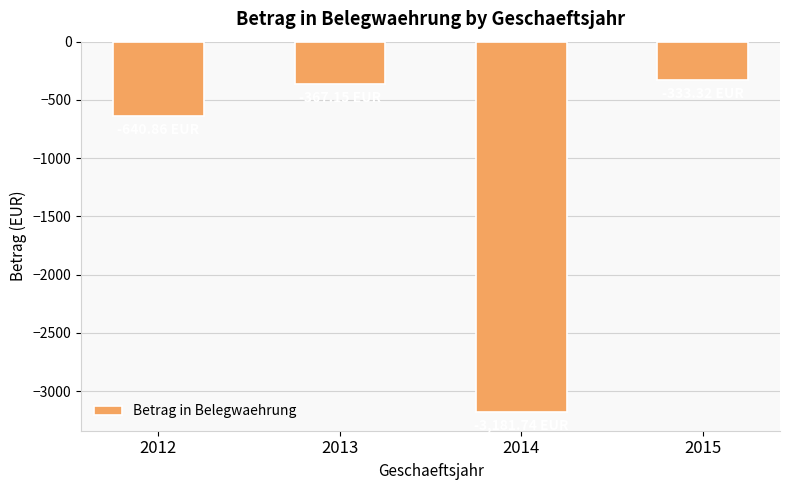

What is the sum of the values at 2015 and 2013?

-700.5